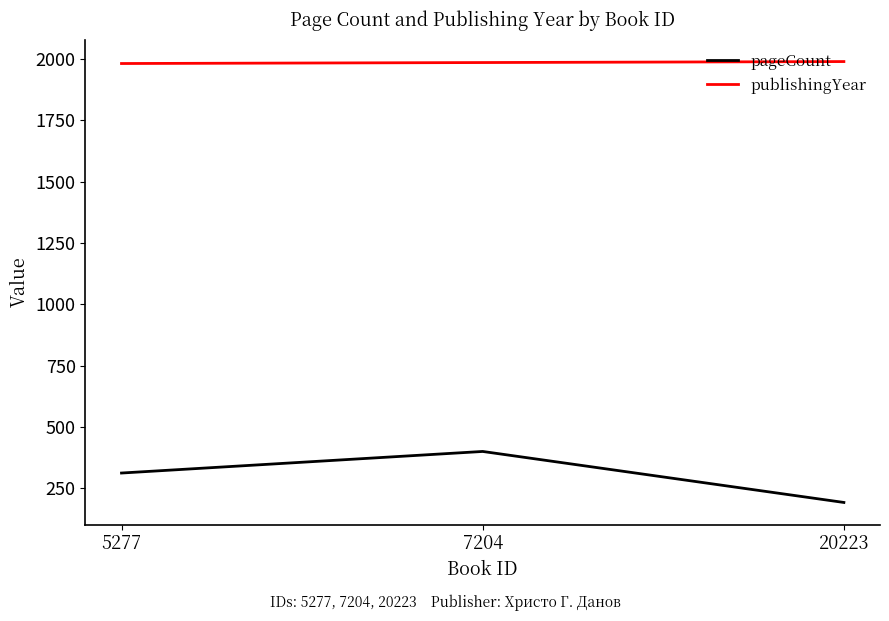

The publishingYear series shows 471 at 7204. True or false?

False